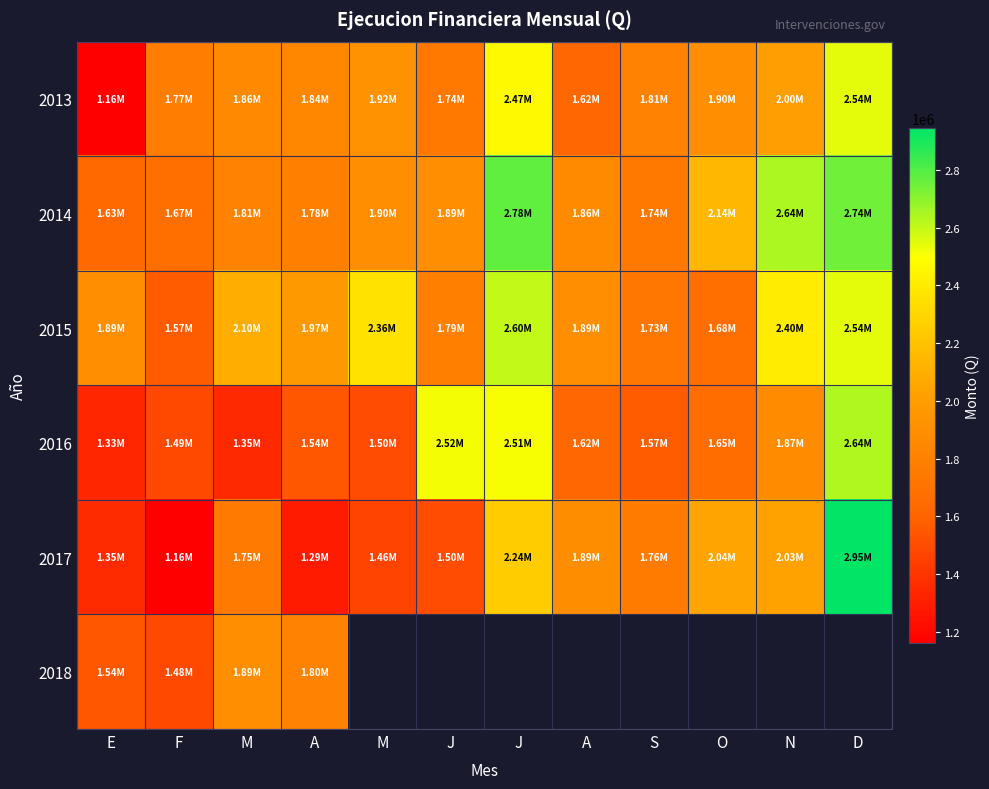

How many data points in 2017 are less than 1764684?

6